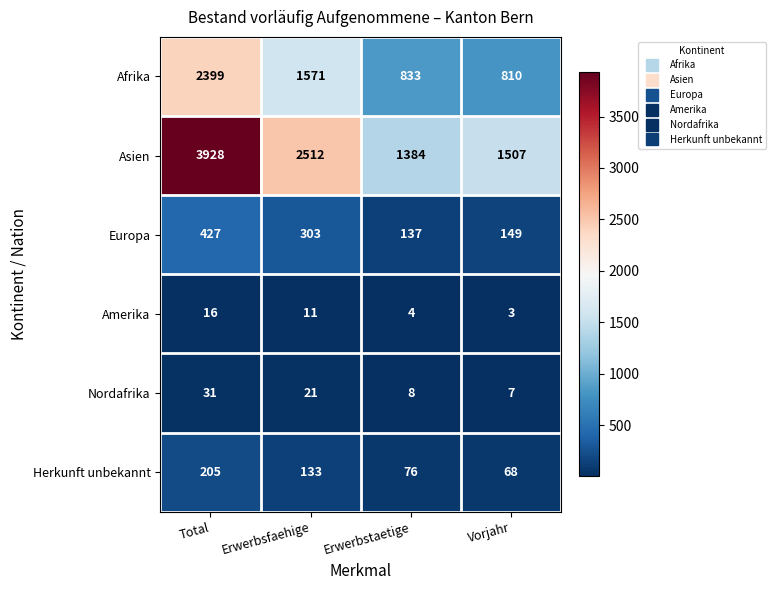

Count the number of categories in the chart.

4